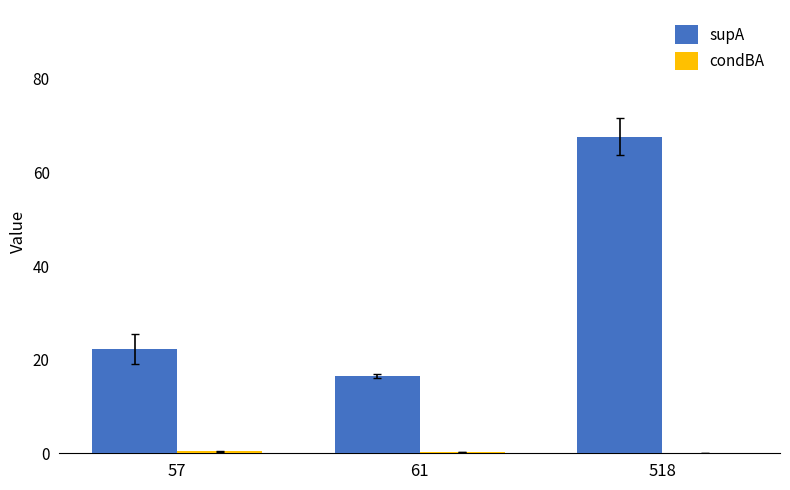

What is the approximate value of supA at 518?

67.7